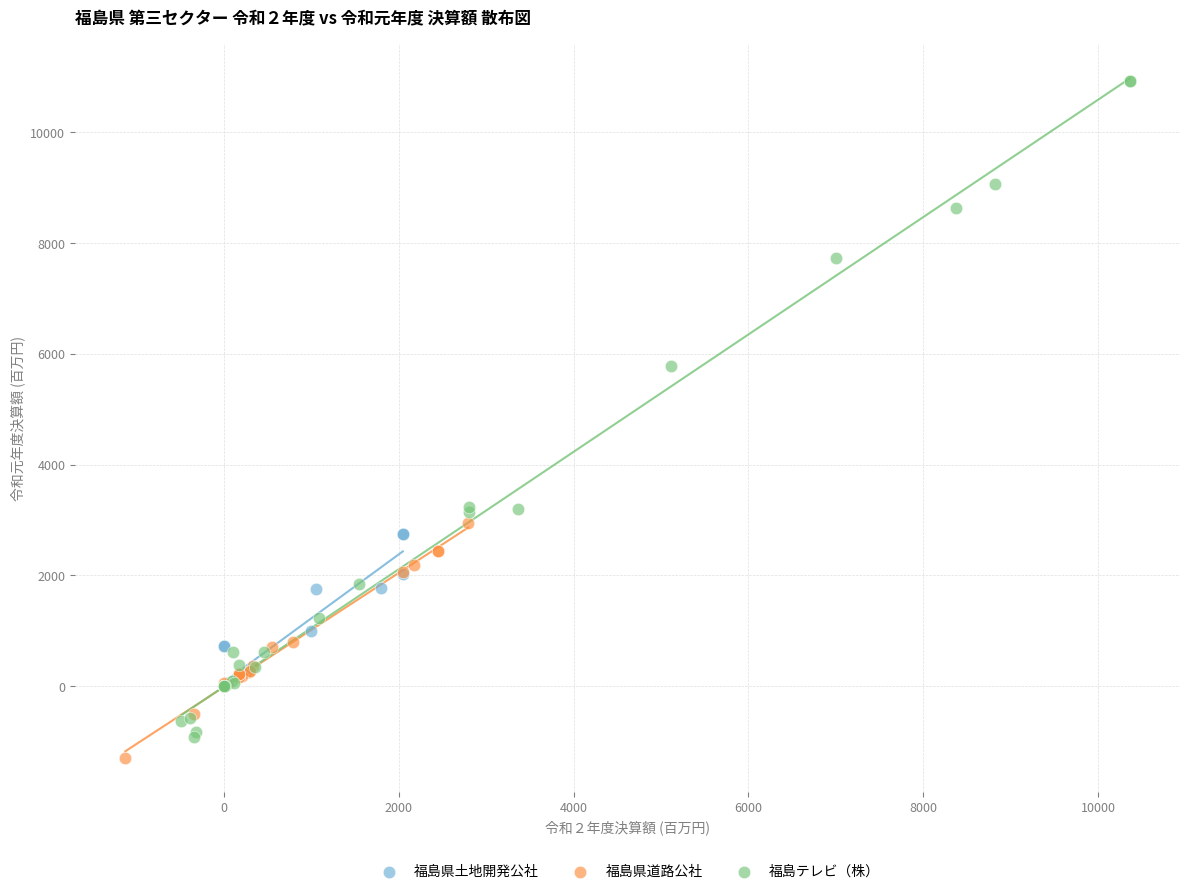

What are all the series names shown in the legend?

福島県土地開発公社, 福島県道路公社, 福島テレビ（株）